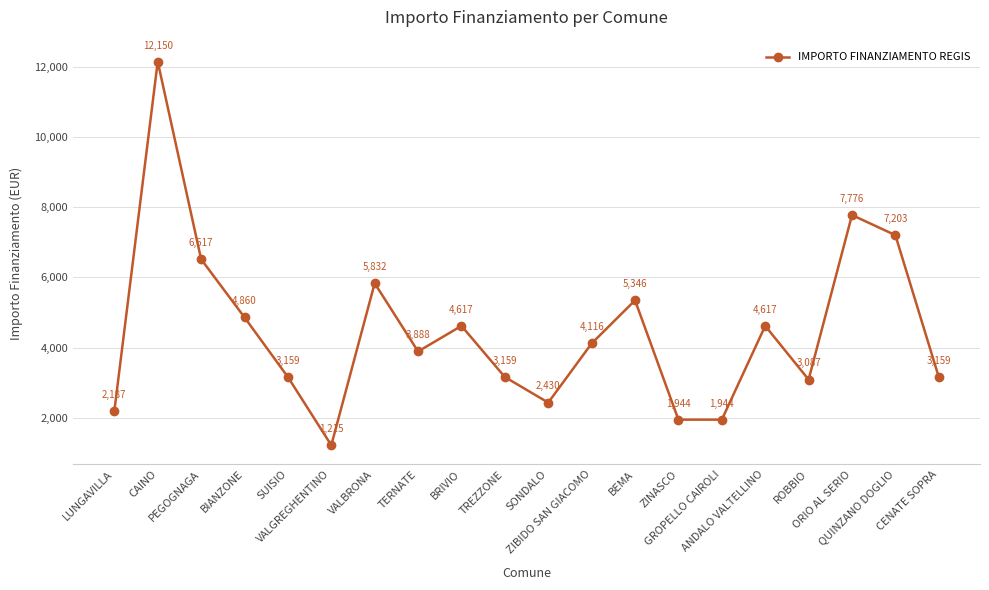

How many lines are shown in the chart?

1